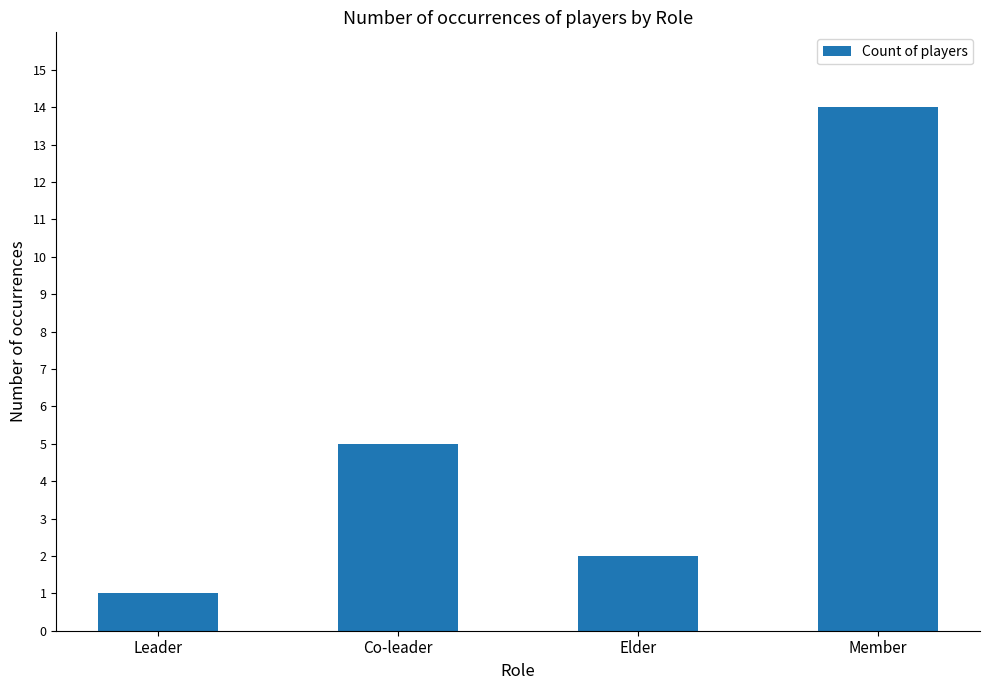

Which has a higher value, Member or Elder?

Member